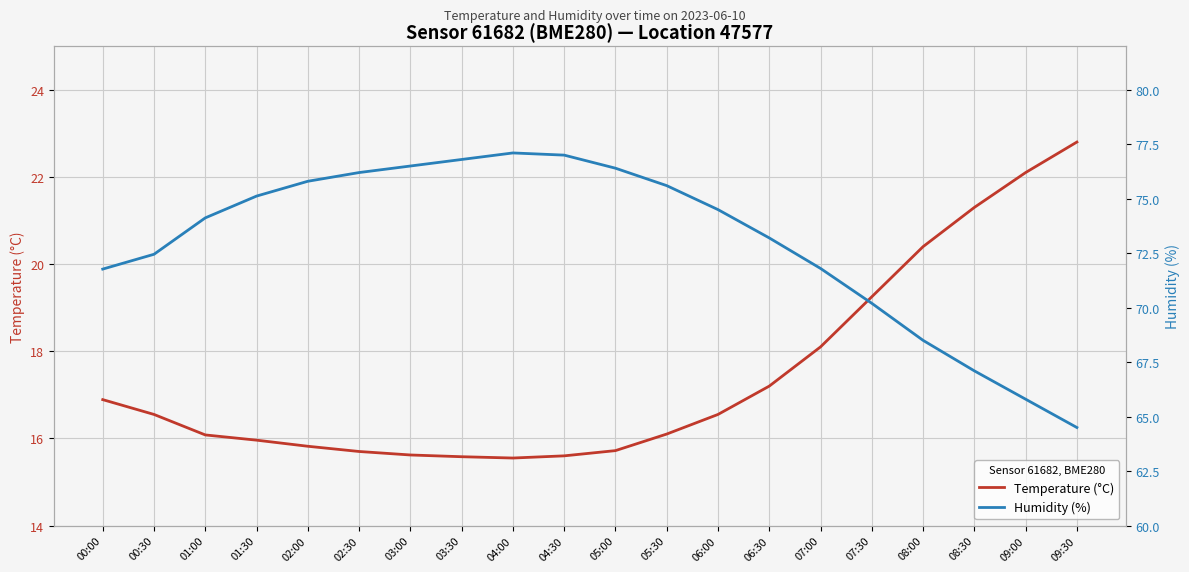

In Humidity (%), how many points are higher than both neighbors (excluding endpoints)?

1